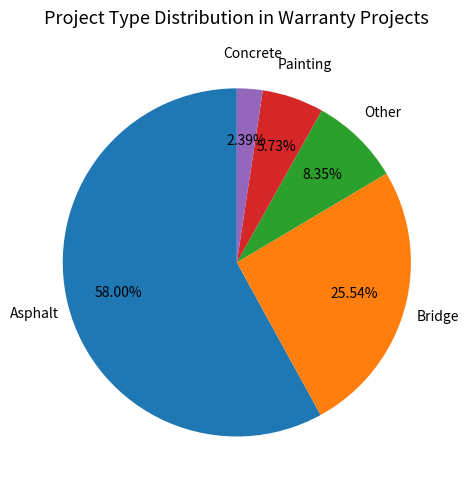

Does any single category account for the majority?

Yes